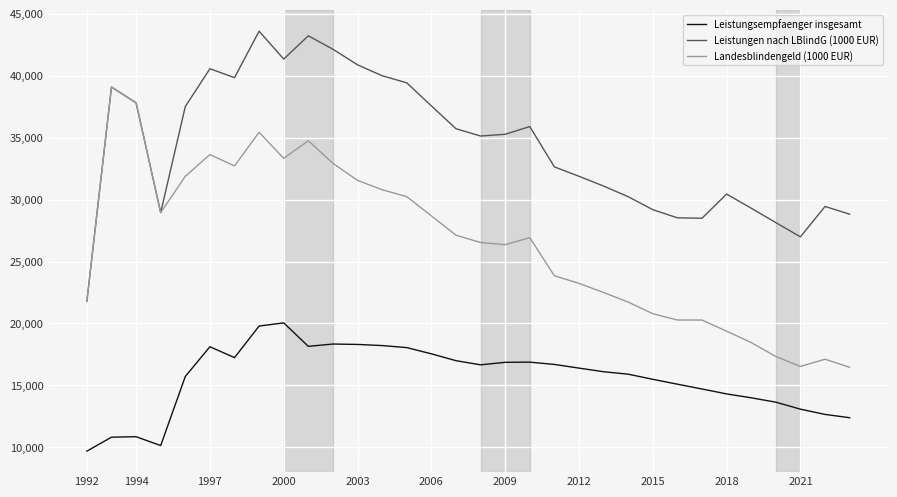

True or false: Leistungsempfaenger insgesamt and Leistungen nach LBlindG (1000 EUR) intersect in this chart.

False